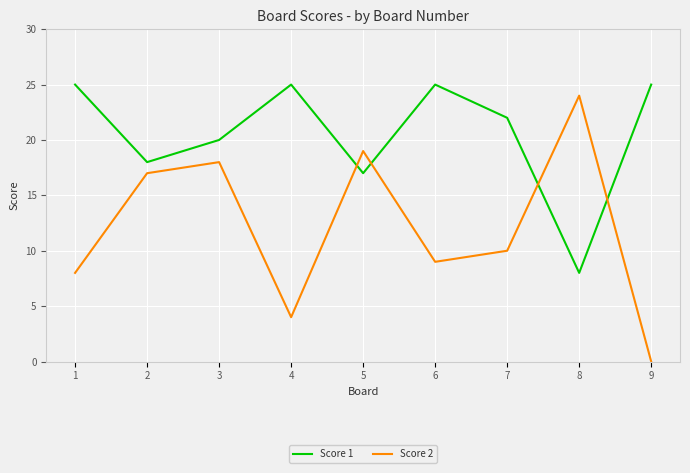

At 6, list the series in order from largest to smallest.

Score 1, Score 2